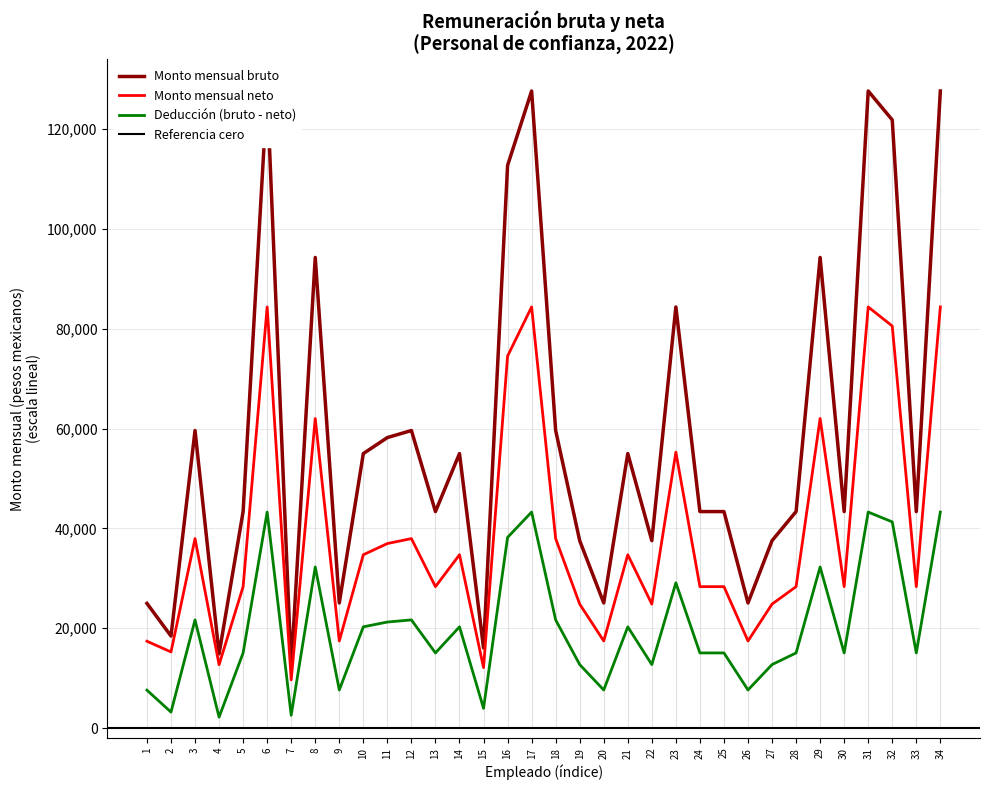

True or false: Monto mensual bruto and Monto mensual neto cross at least once.

False